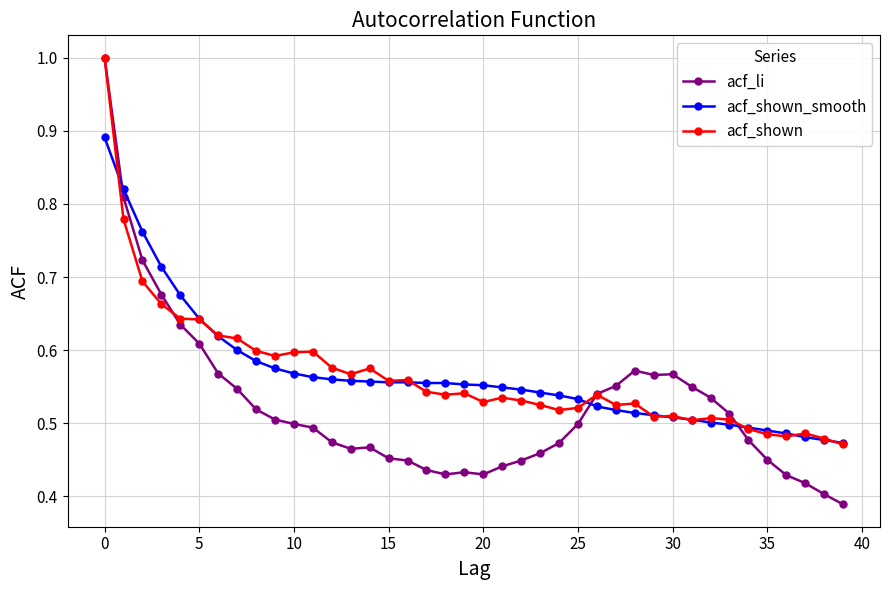

What is the maximum value for acf_shown?

1.0